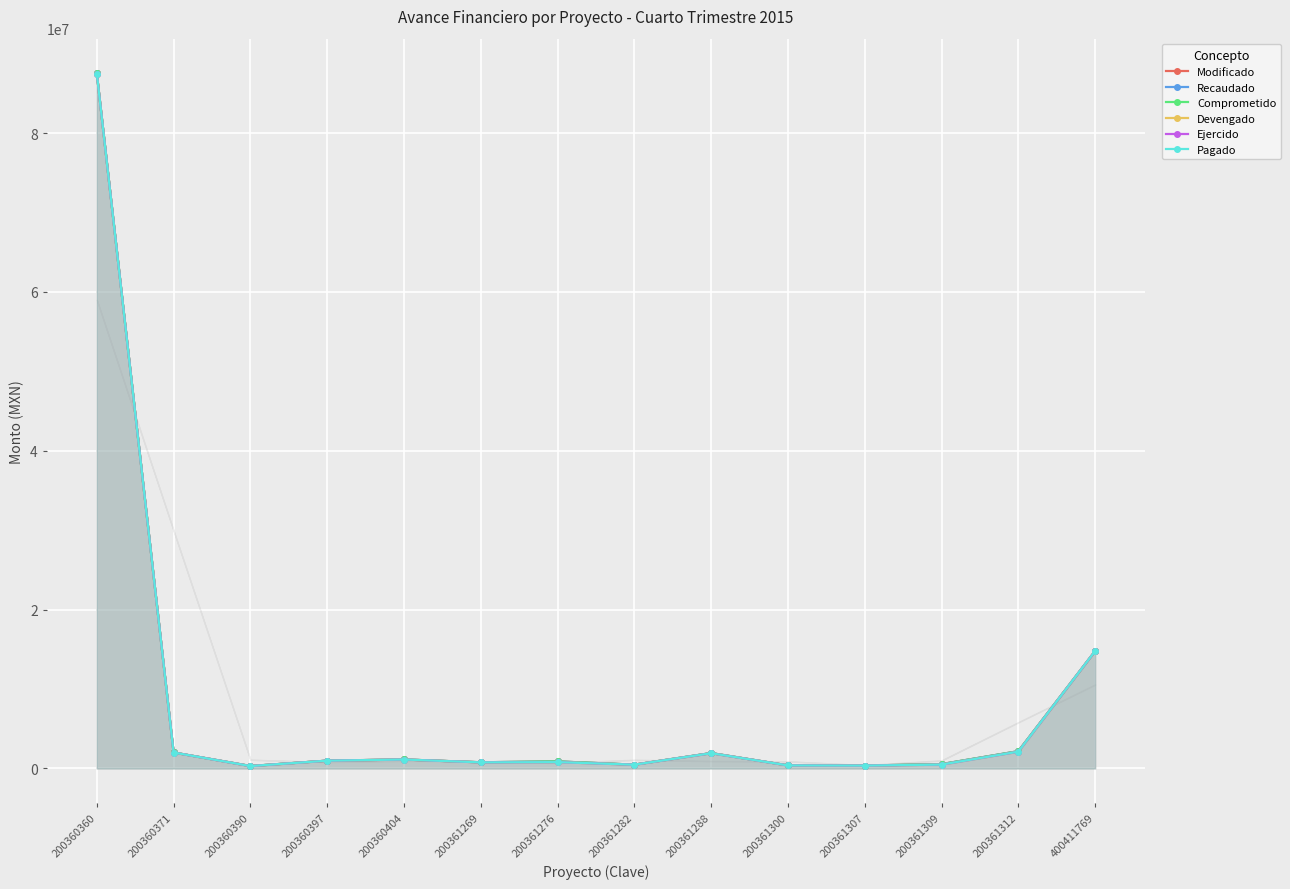

At which label is Comprometido closest to 43912053?

400411769